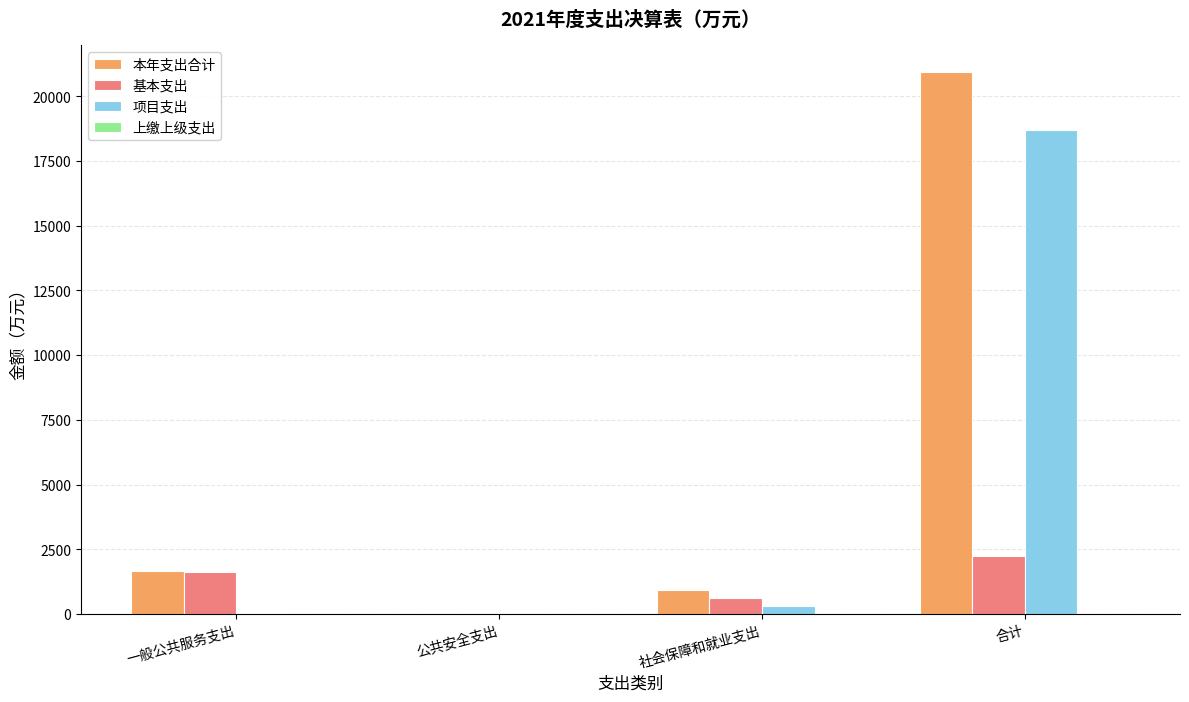

What is the sum of all 本年支出合计 values?

23502.3